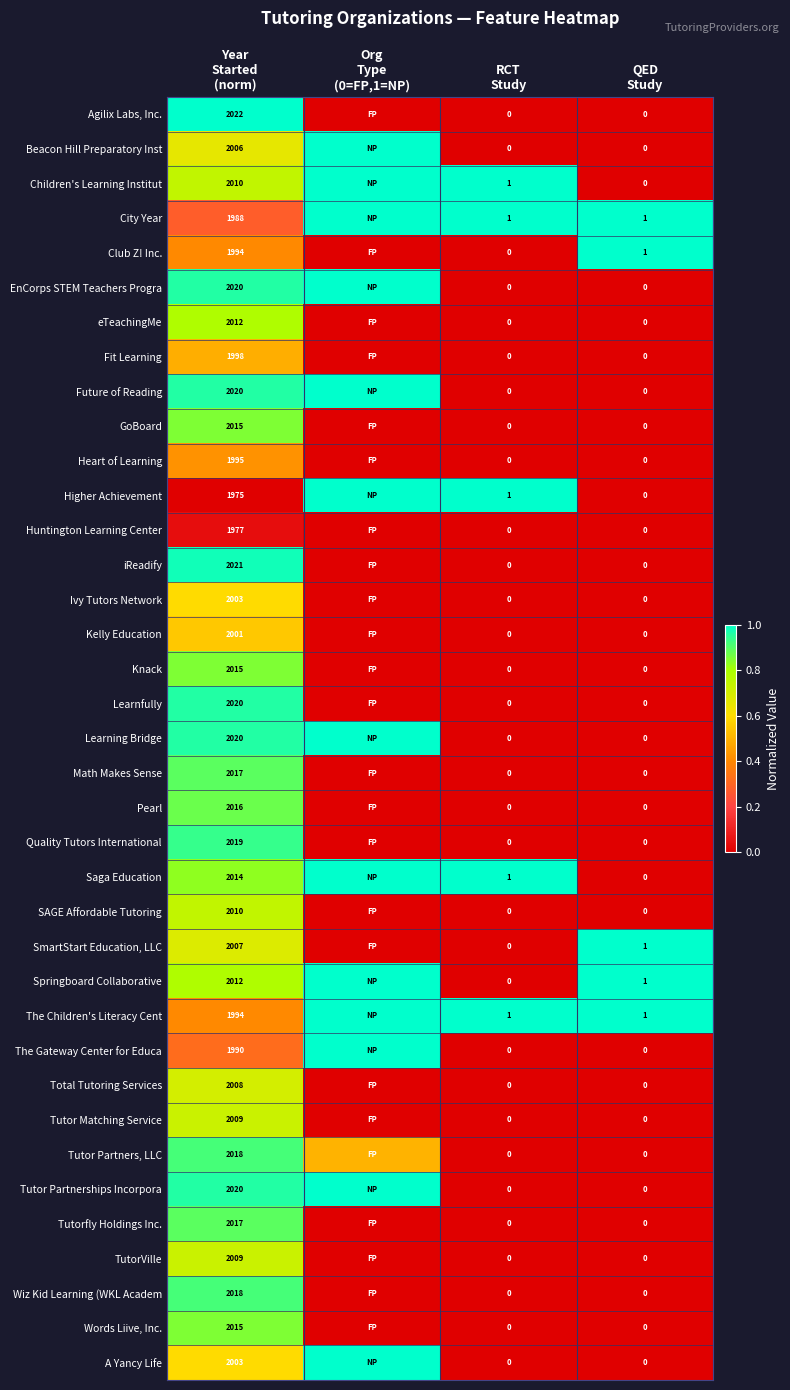

Count the number of data series in this chart.

37